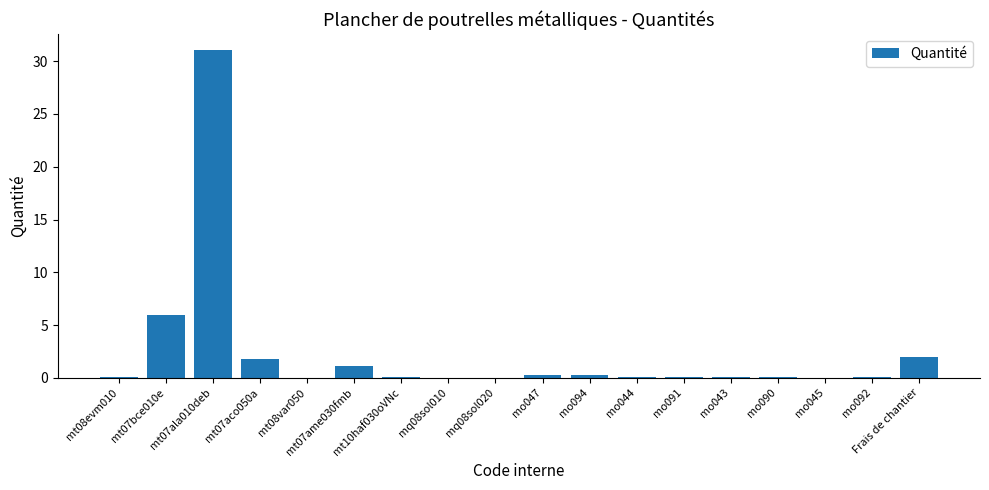

What is the sum of all values?

42.9